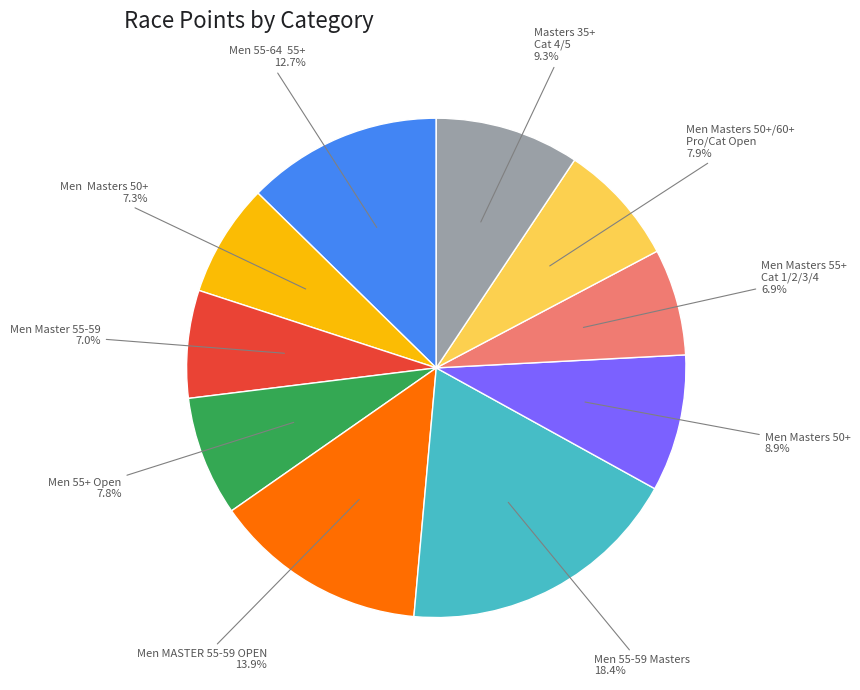

Does any single category account for the majority?

No